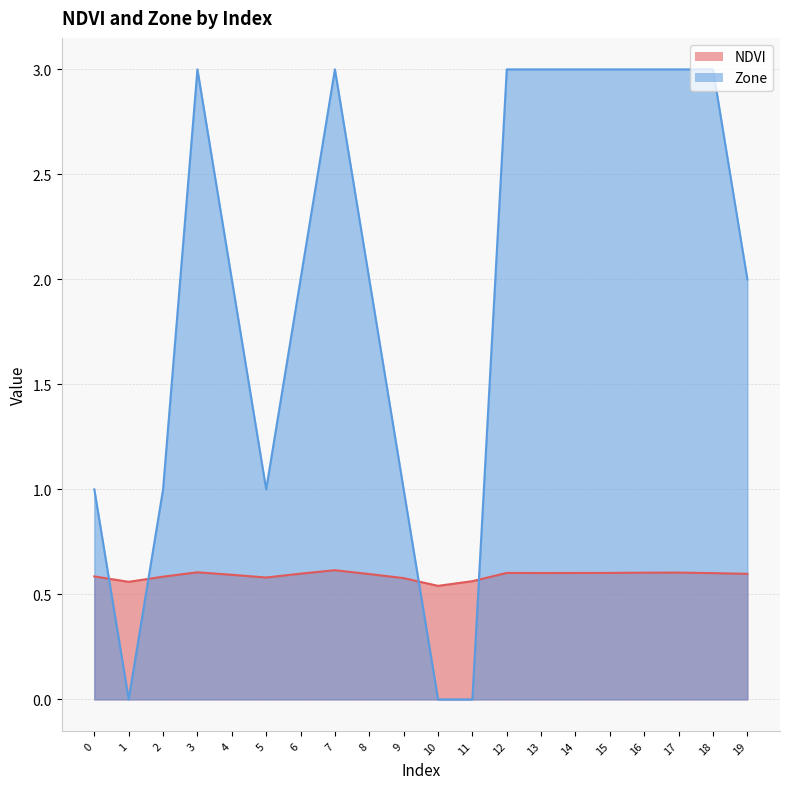

The NDVI series shows 0.6 at 5. True or false?

True